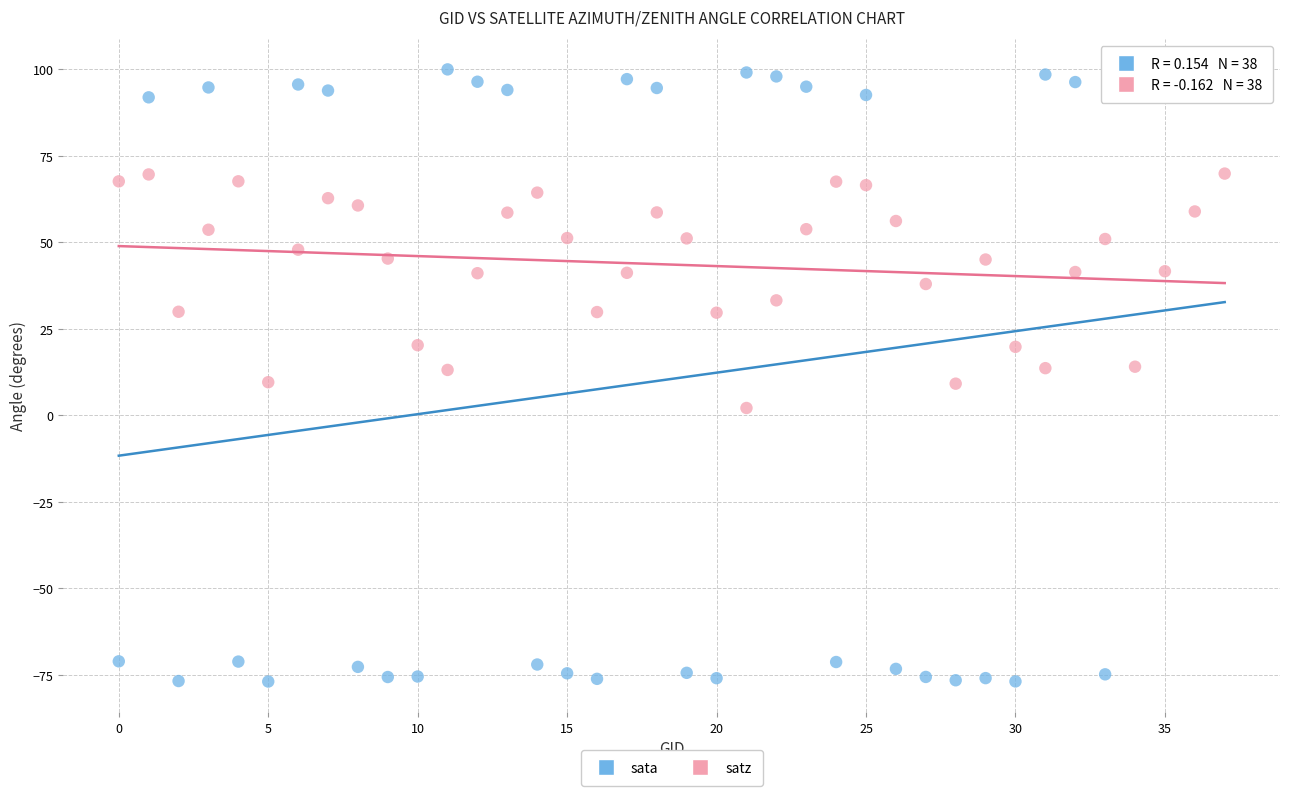

Across all data points, what is the range of Y values (max minus min)?

176.9